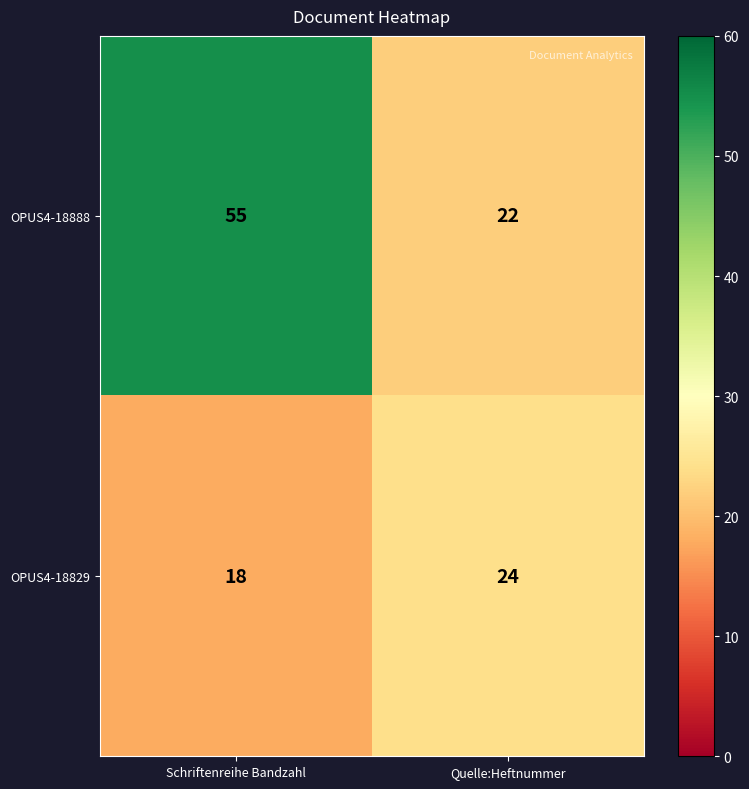

Which series has the largest total across all categories?

OPUS4-18888